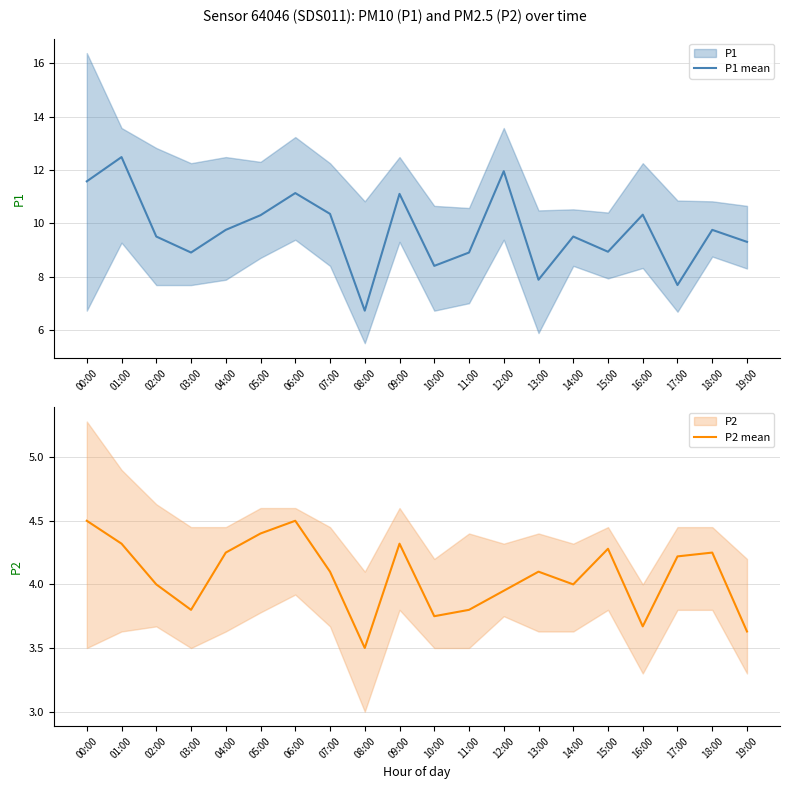

True or false: P1 mean has more than 2 interior local peaks.

True